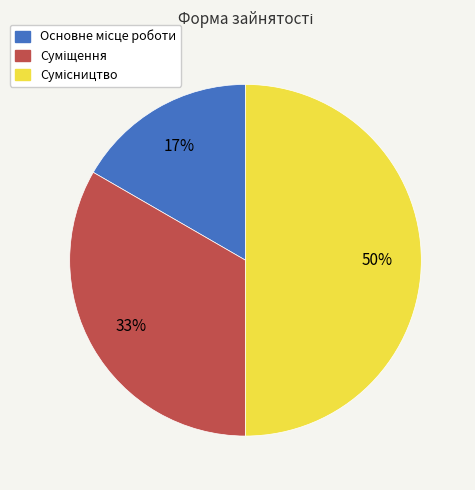

To the nearest percent, what is the average slice percentage?

33%